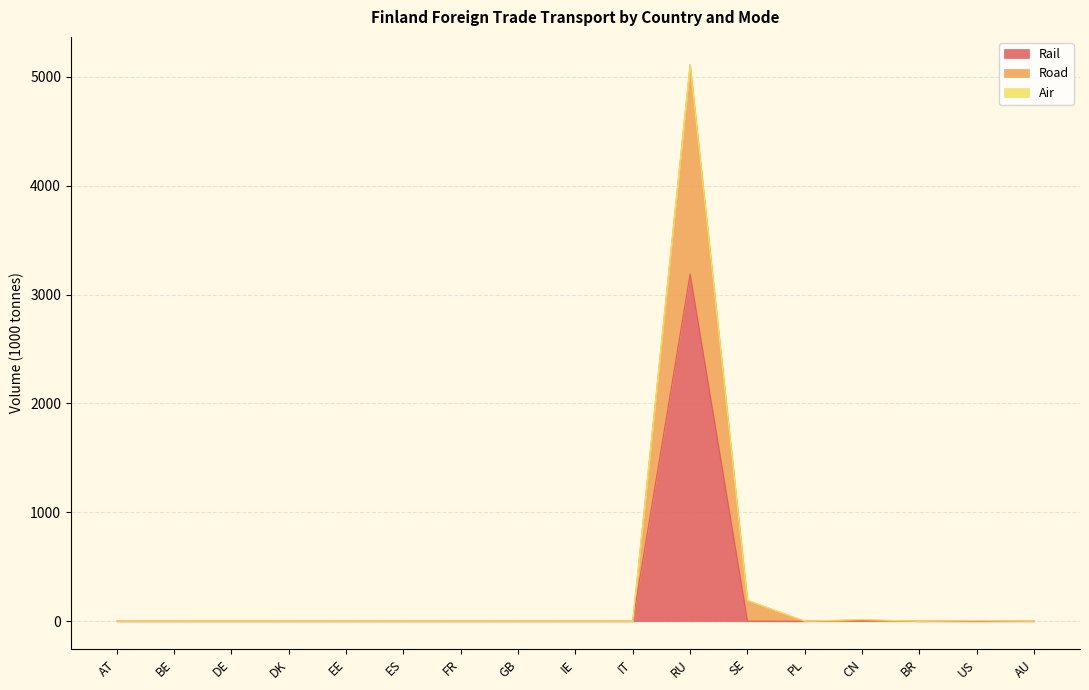

The value of Rail at EE is 0. True or false?

True